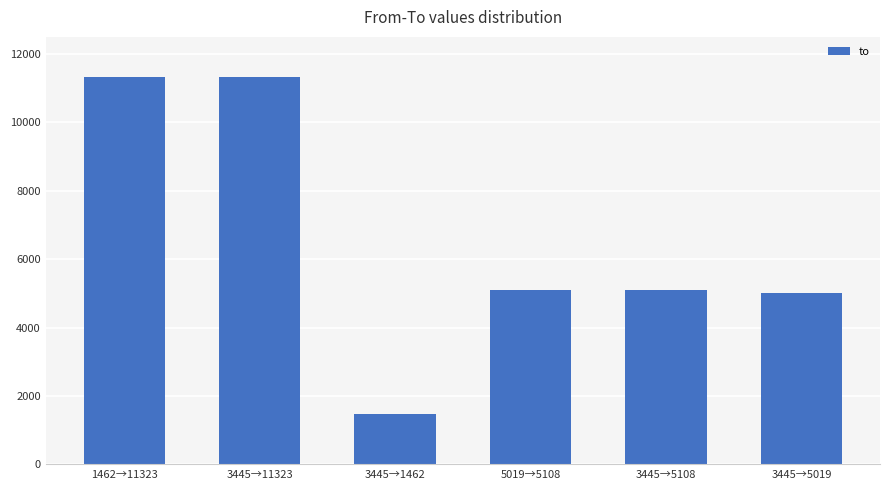

Approximately how many times larger is the value at 3445→5108 compared to 3445→11323?

0.5